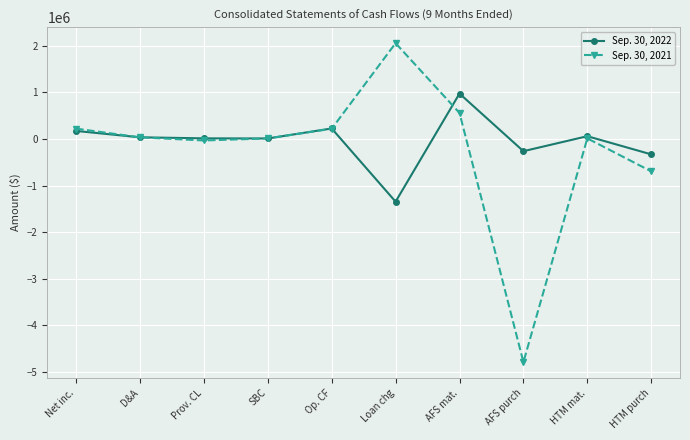

At which category is the sum across all series the highest?

AFS mat.